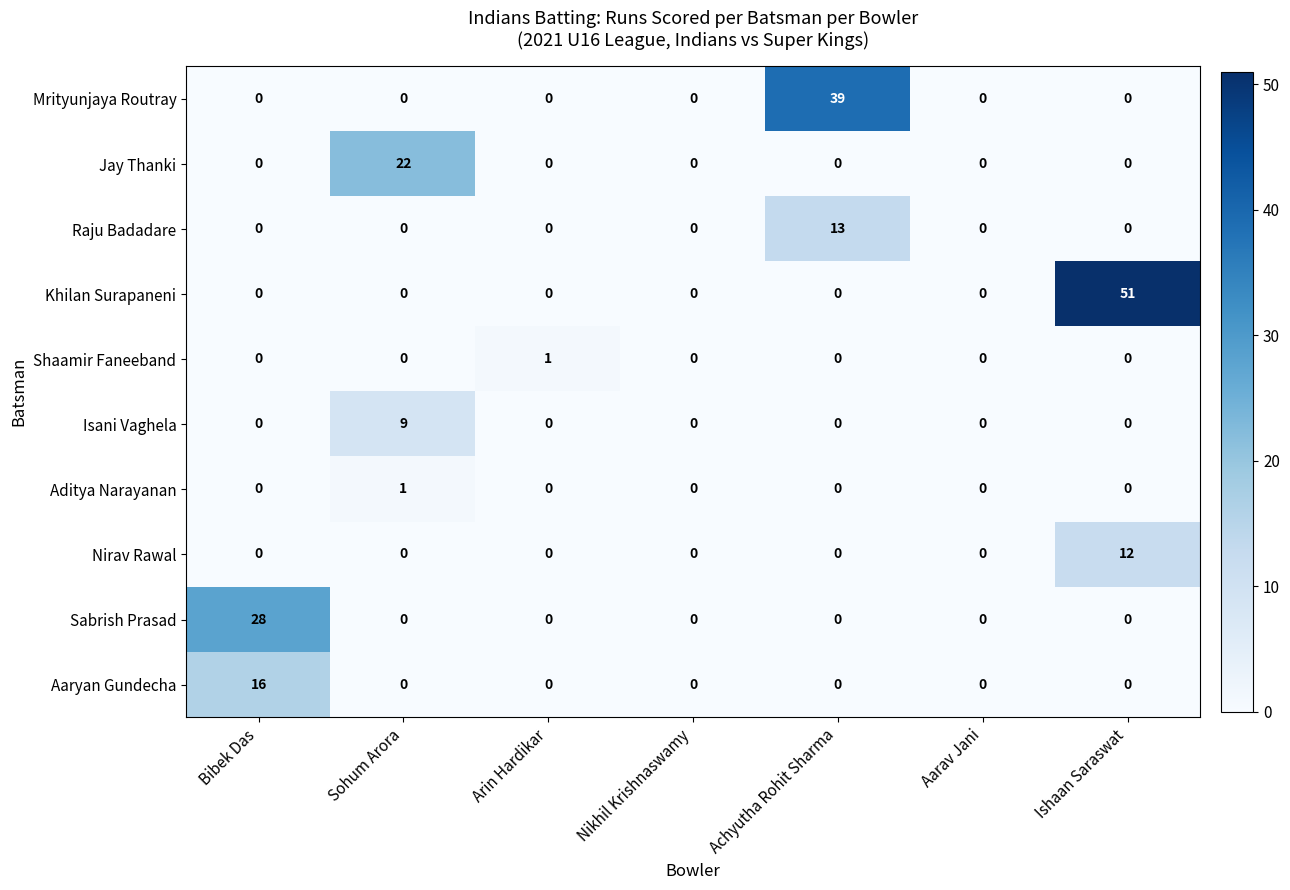

Which series has the largest range (max minus min)?

Khilan Surapaneni